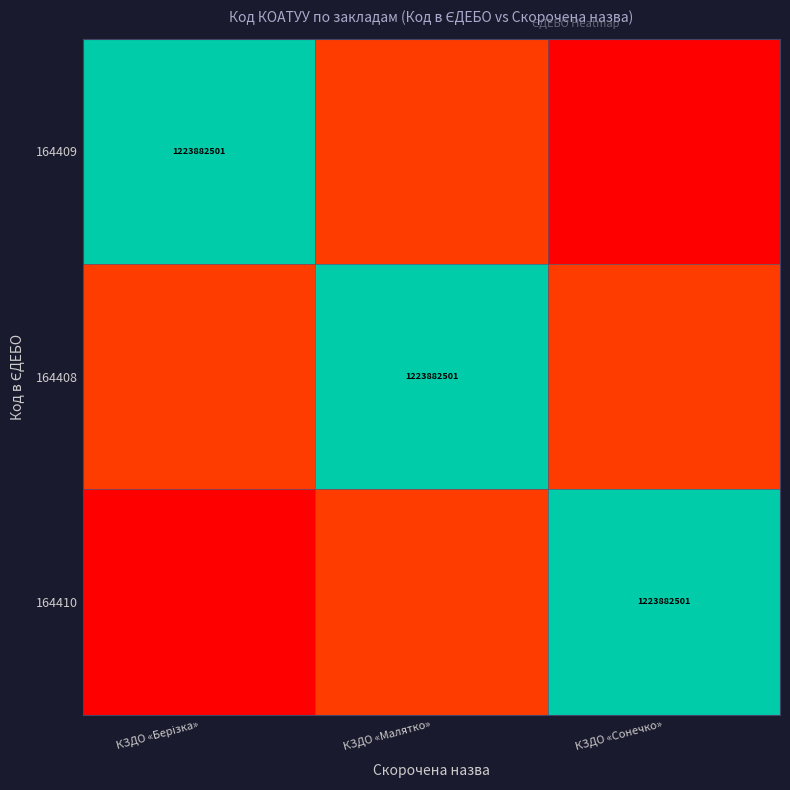

Rank the categories by 164409 value from lowest to highest.

КЗДО «Сонечко», КЗДО «Малятко», КЗДО «Берізка»